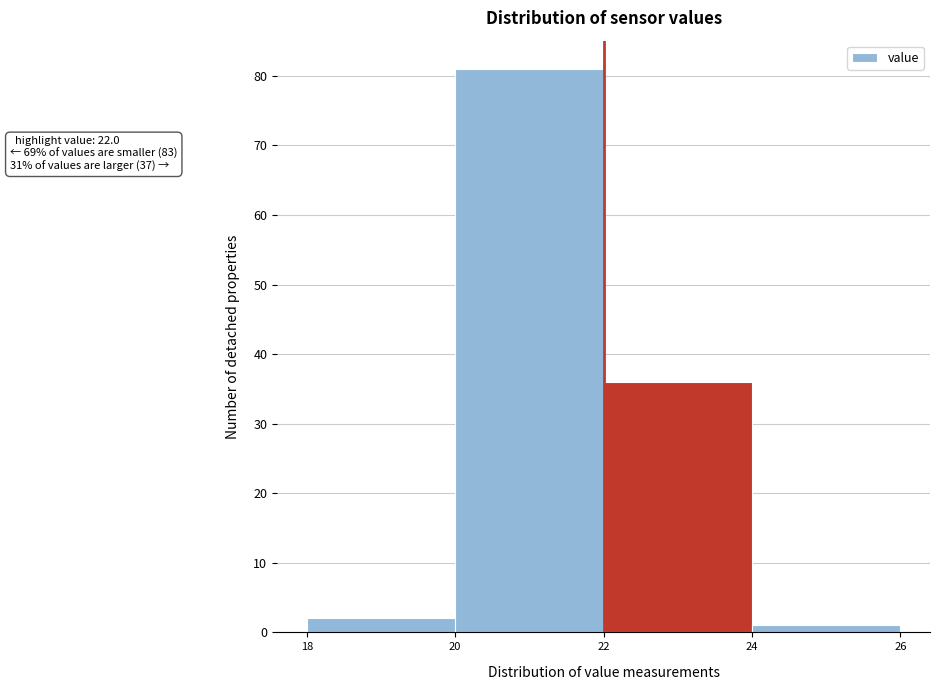

Which range on the x-axis has the tallest bar?

20 to 22